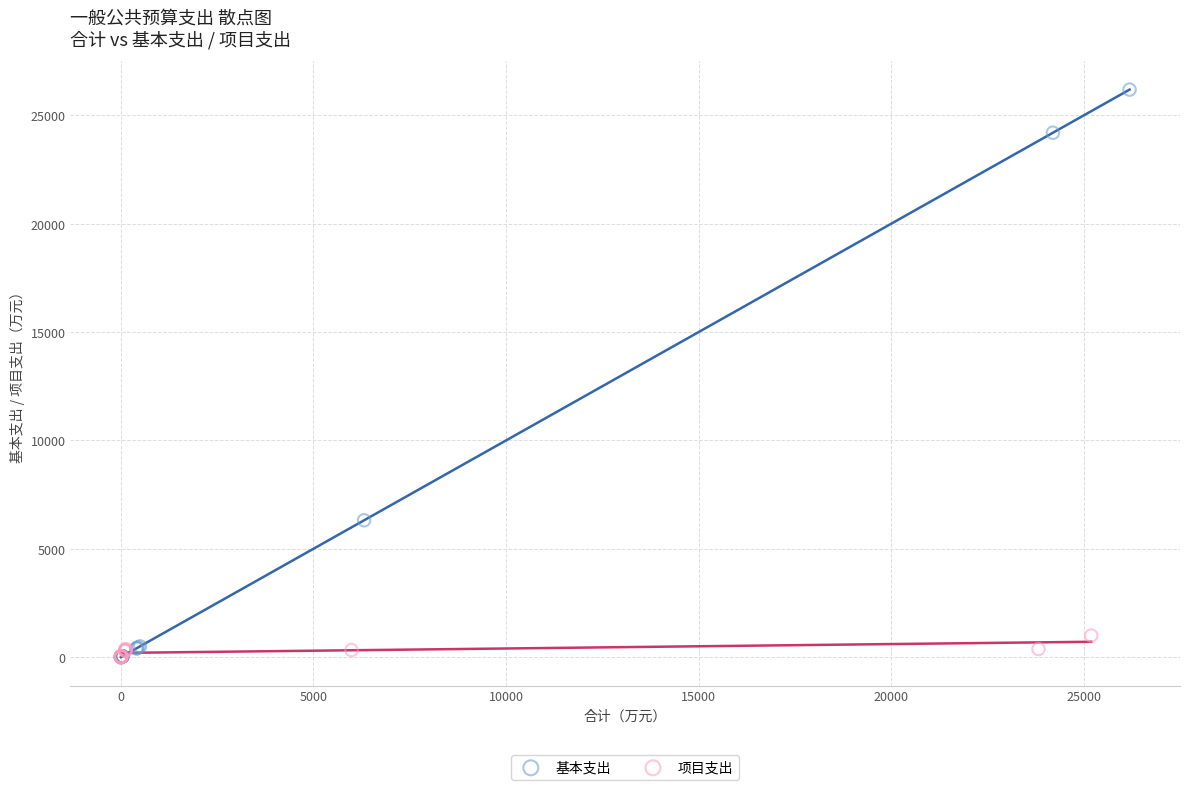

Which series has the widest spread of Y values?

基本支出